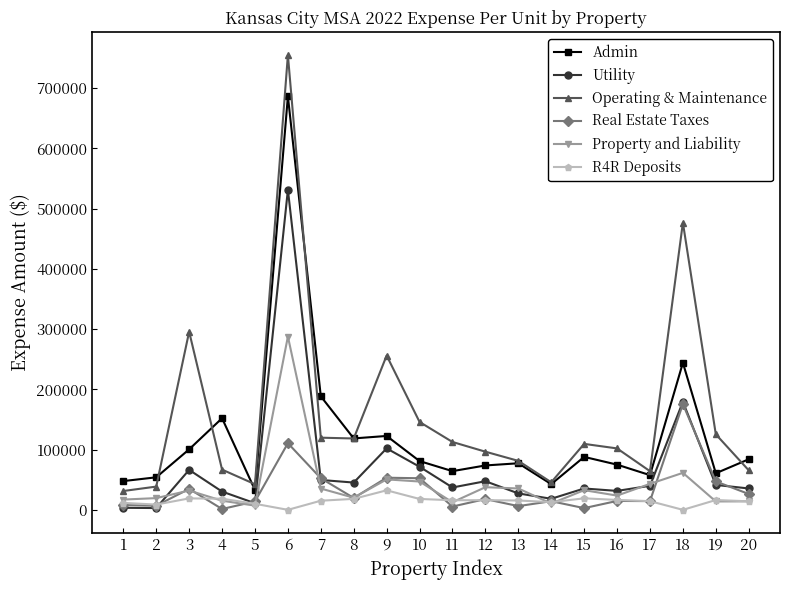

How many lines are shown in the chart?

6